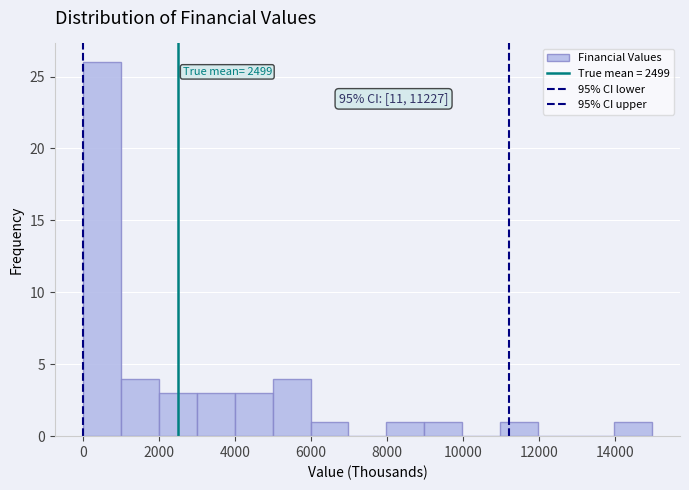

Over which range of the x-axis is the bar tallest?

0 to 1000